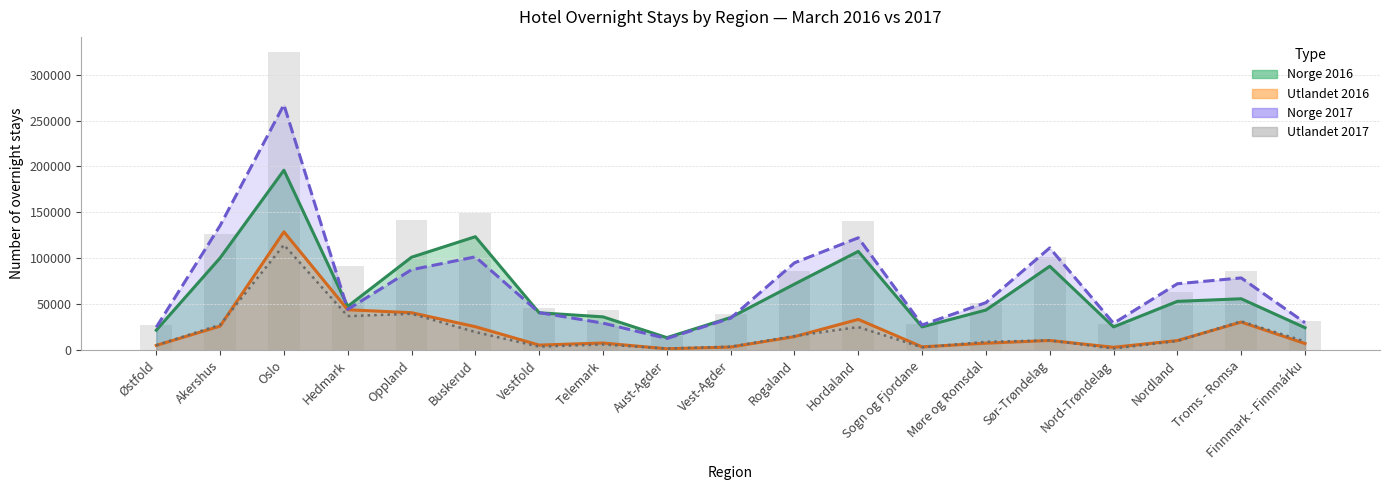

What is the value of the Norge 2016 bar at the 8th from the left?

36324